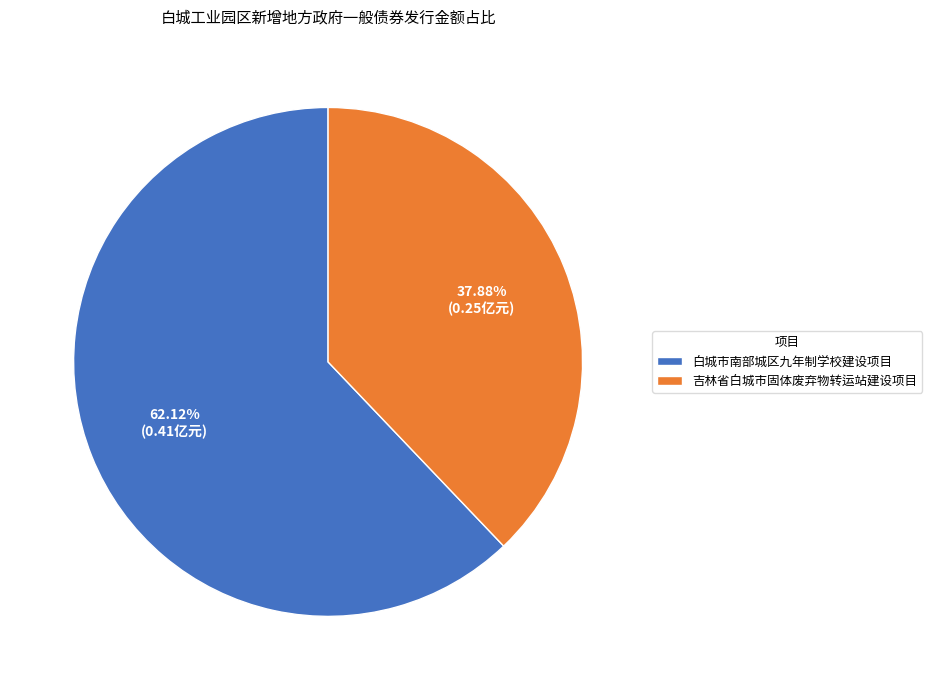

What portion of the pie excludes 白城市南部城区九年制学校建设项目?

37.9%